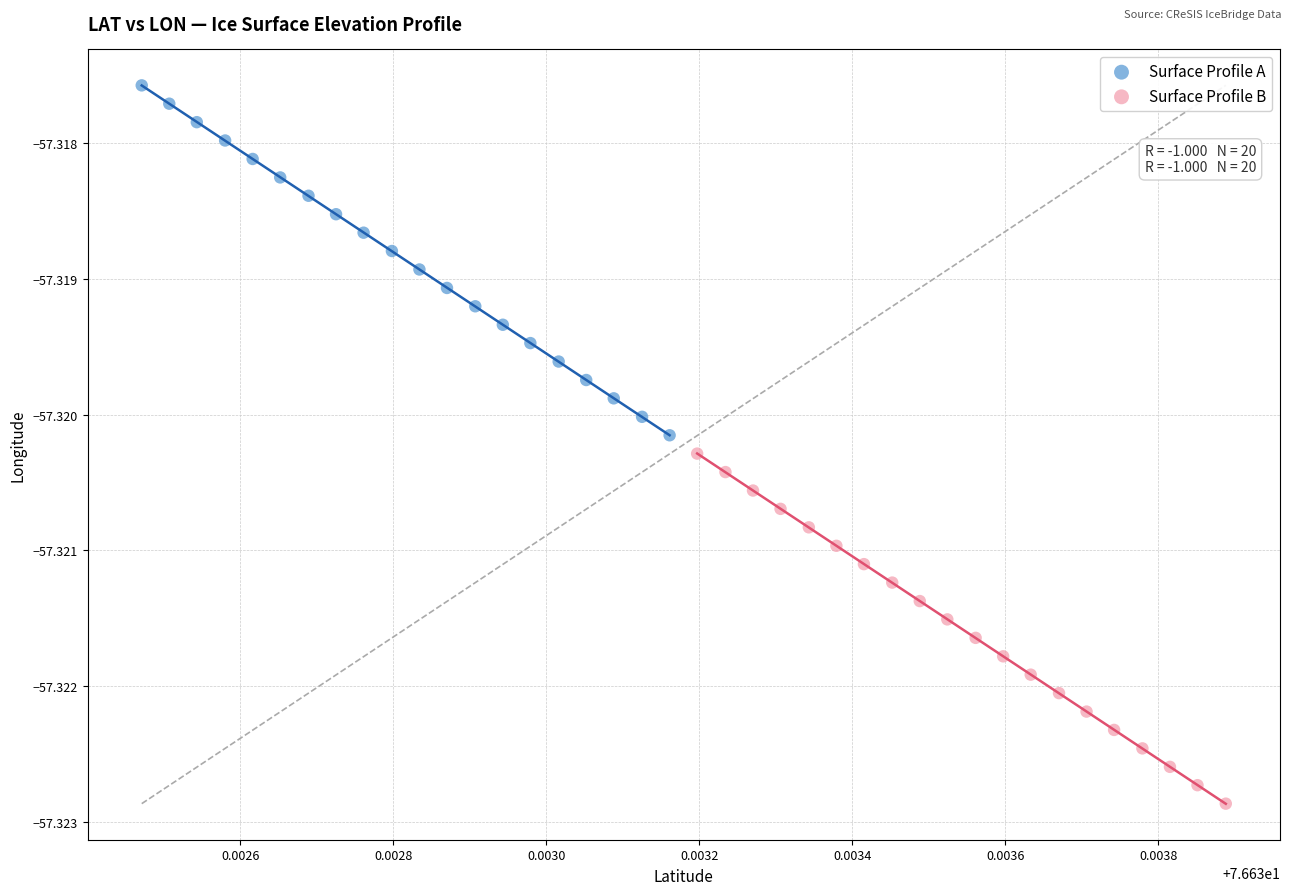

Which series reaches the minimum Y coordinate?

Surface Profile B